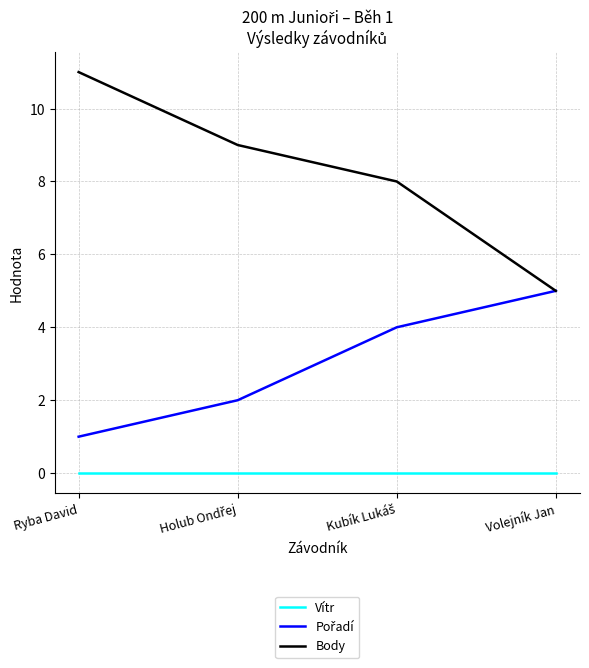

True or false: Vítr and Body cross at least once.

False